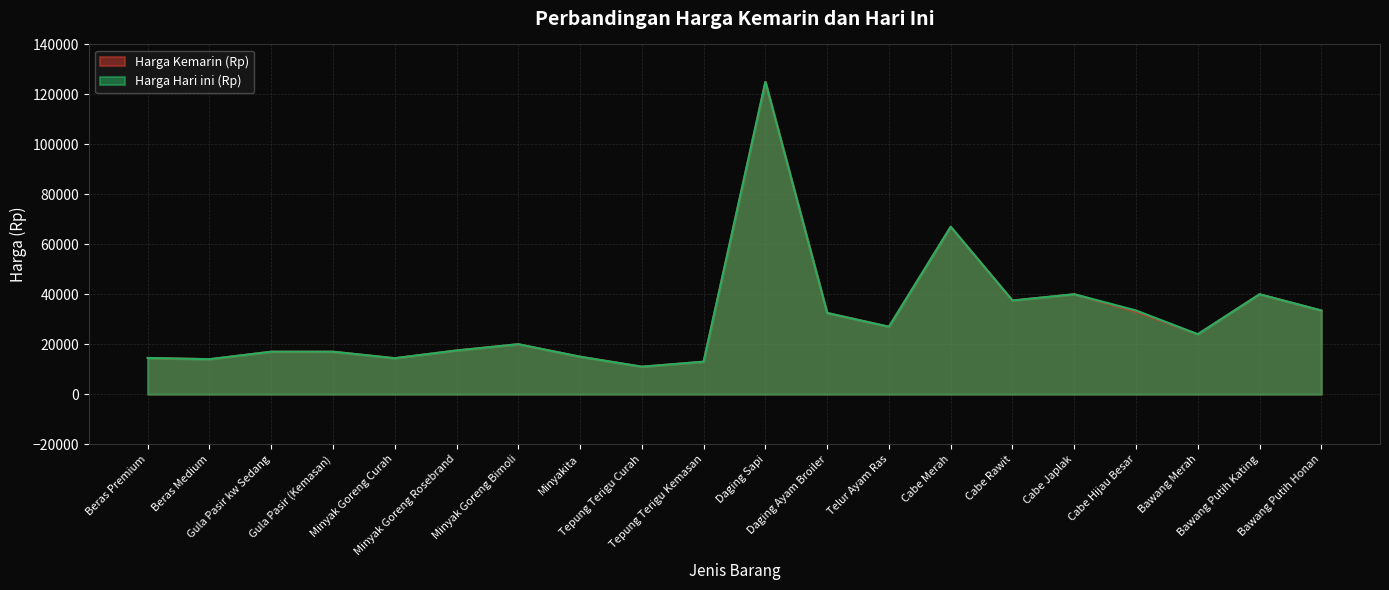

Reading left to right, extract all data points from this chart.

Harga Kemarin (Rp): 14500	14000	17000	17000	14400	17500	20000	15000	11000	13000	125000	32500	27000	67000	37500	40000	33000	24000	40000	33500
Harga Hari ini (Rp): 14500	14000	17000	17000	14400	17500	20000	15000	11000	13000	125000	32500	27000	67000	37500	40000	33500	24000	40000	33500